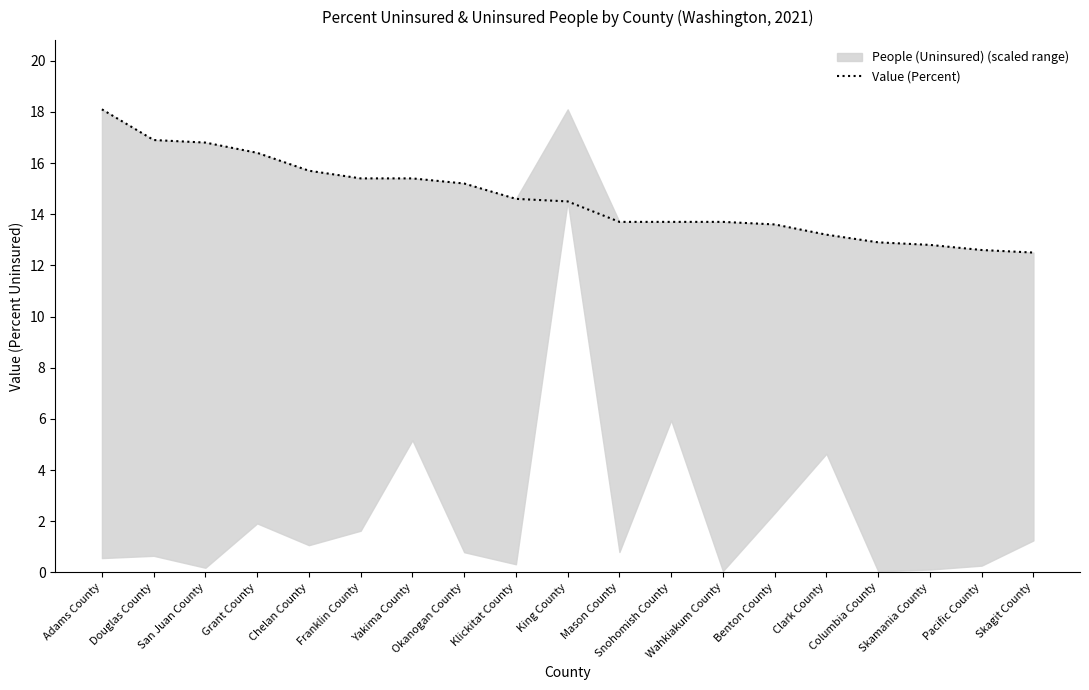

Reading left to right, what are all the values shown in this chart?

Adams County=18.1	Douglas County=16.9	San Juan County=16.8	Grant County=16.4	Chelan County=15.7	Franklin County=15.4	Yakima County=15.4	Okanogan County=15.2	Klickitat County=14.6	King County=14.5	Mason County=13.7	Snohomish County=13.7	Wahkiakum County=13.7	Benton County=13.6	Clark County=13.2	Columbia County=12.9	Skamania County=12.8	Pacific County=12.6	Skagit County=12.5